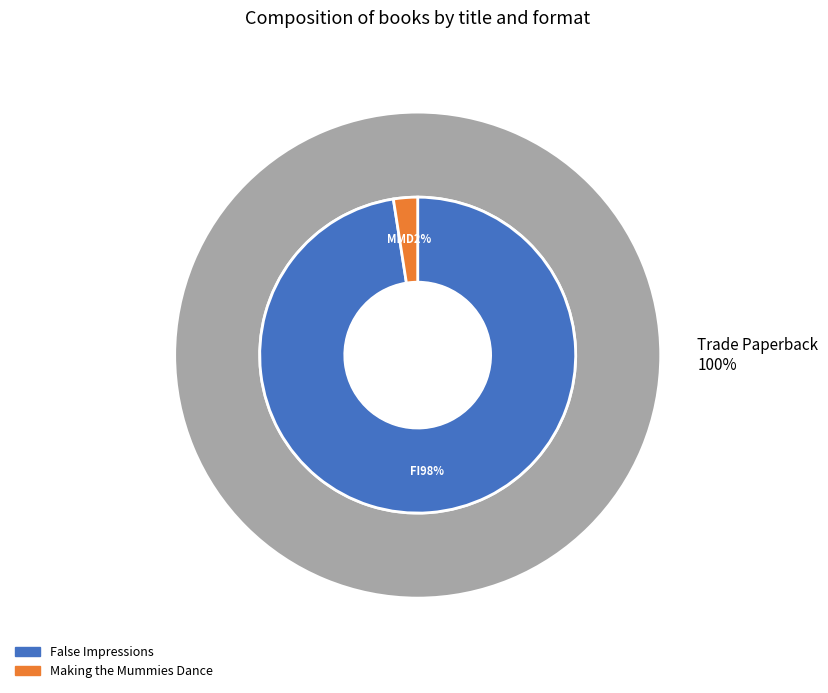

Is there any slice that represents more than half of the pie?

Yes